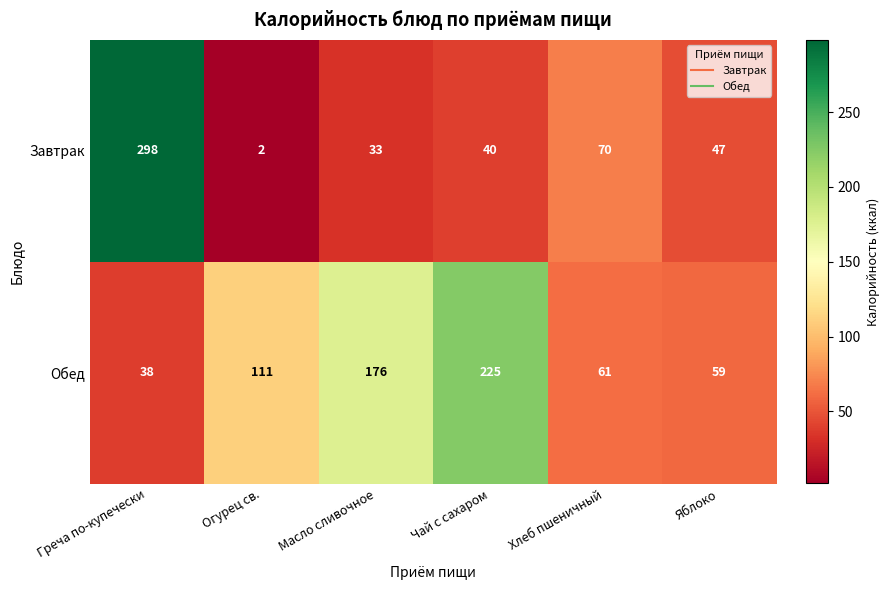

Which series has the widest spread of values?

Завтрак